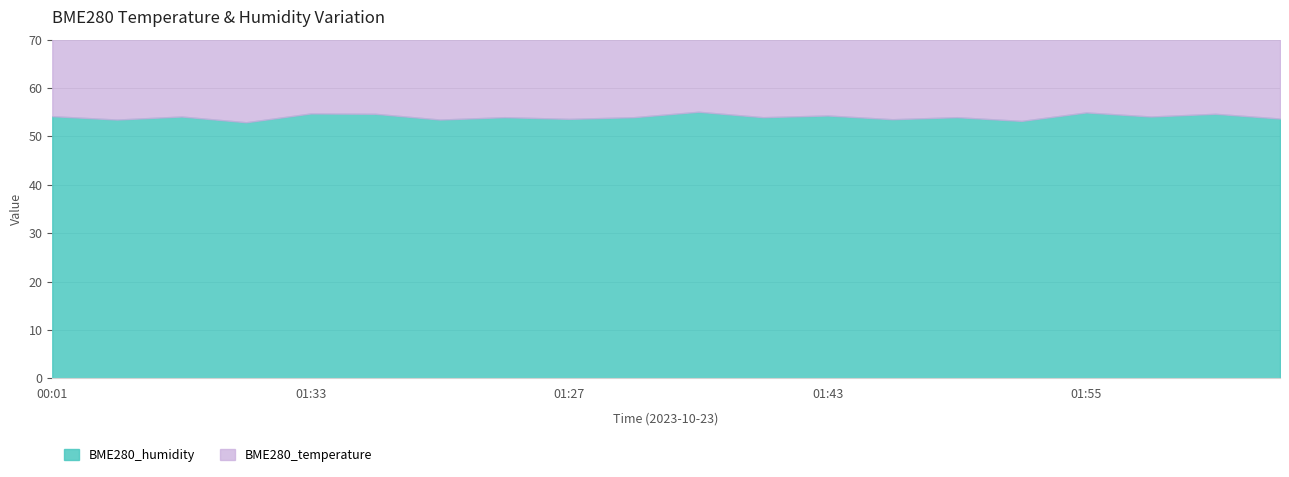

How many lines are shown in the chart?

2